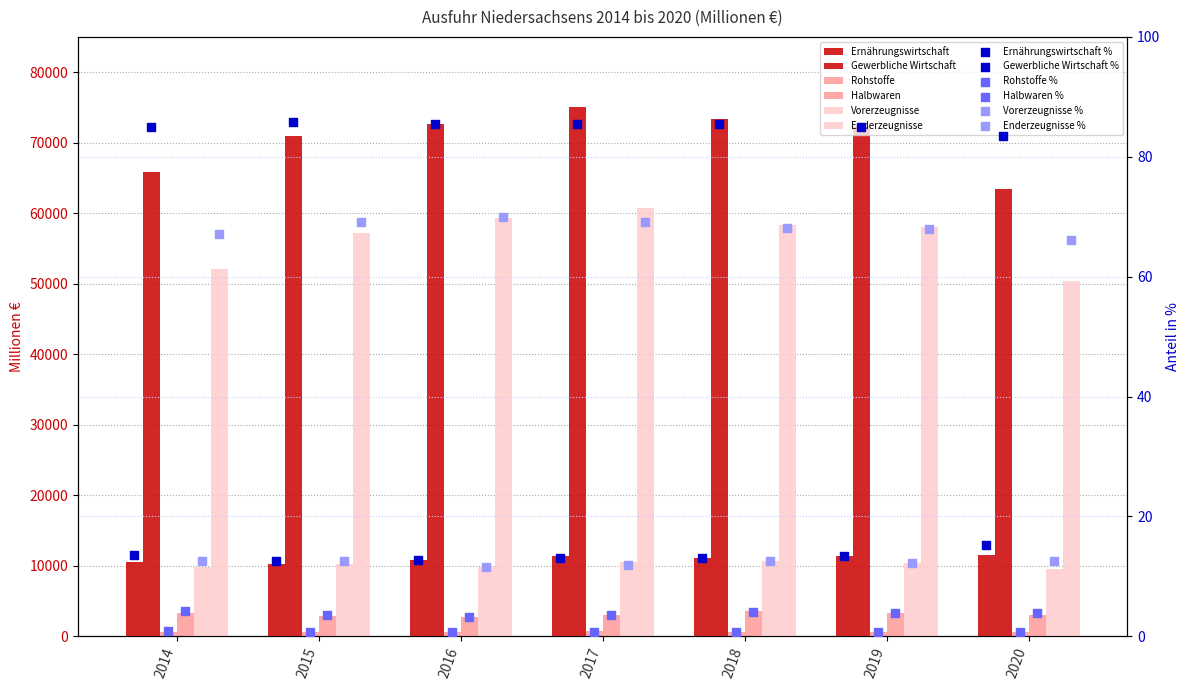

At which category is the sum across all series the highest?

2017